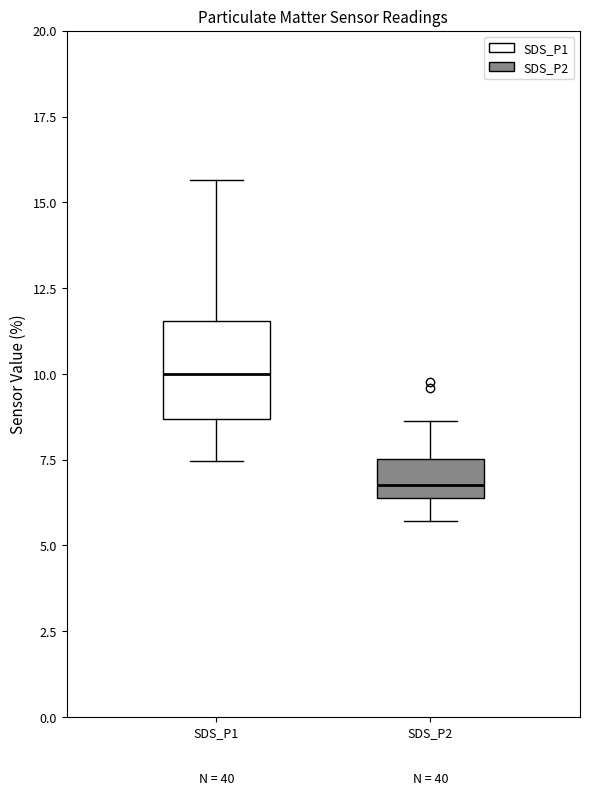

Which box's median line is the lowest?

SDS_P2